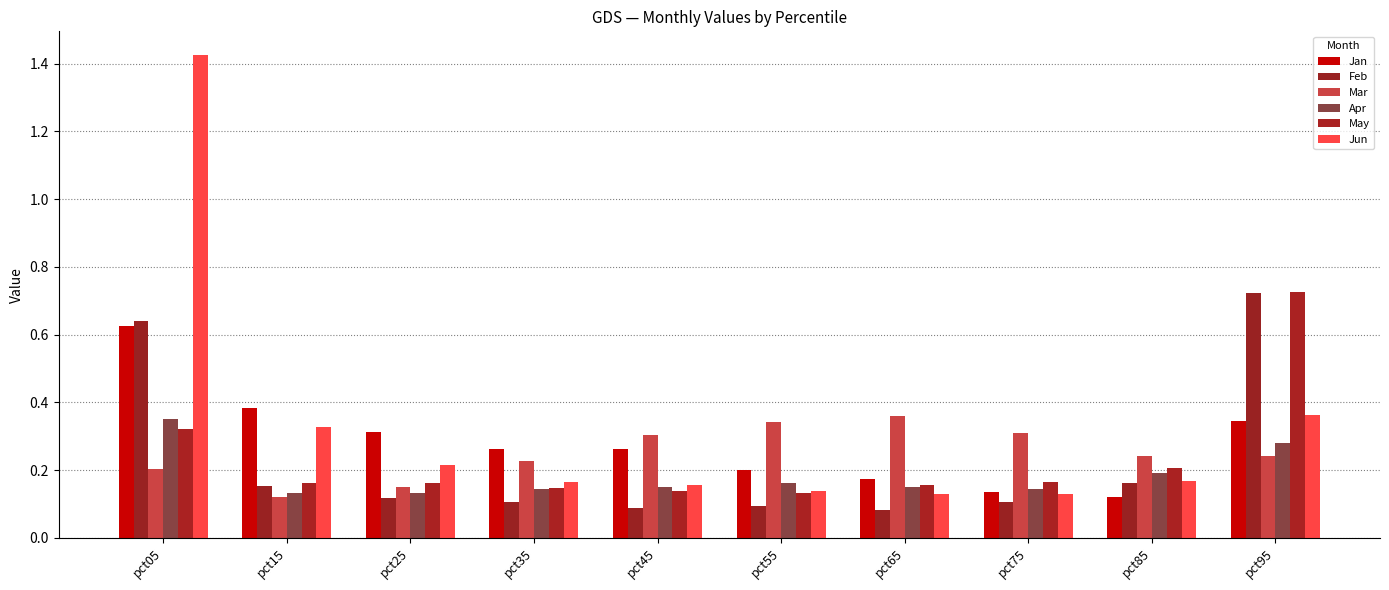

What is the sum of all Jan values?

2.8